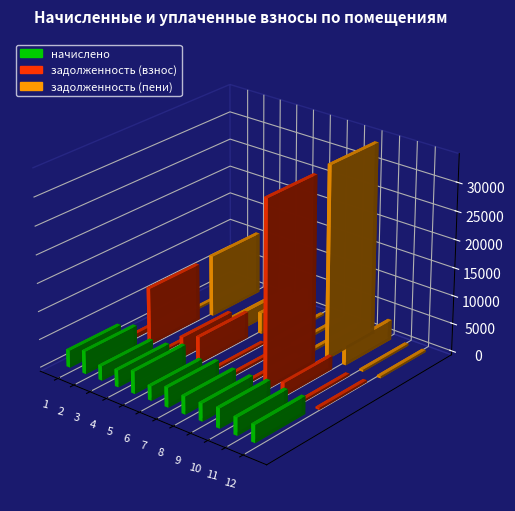

Which has a higher value, 9 or 6?

9